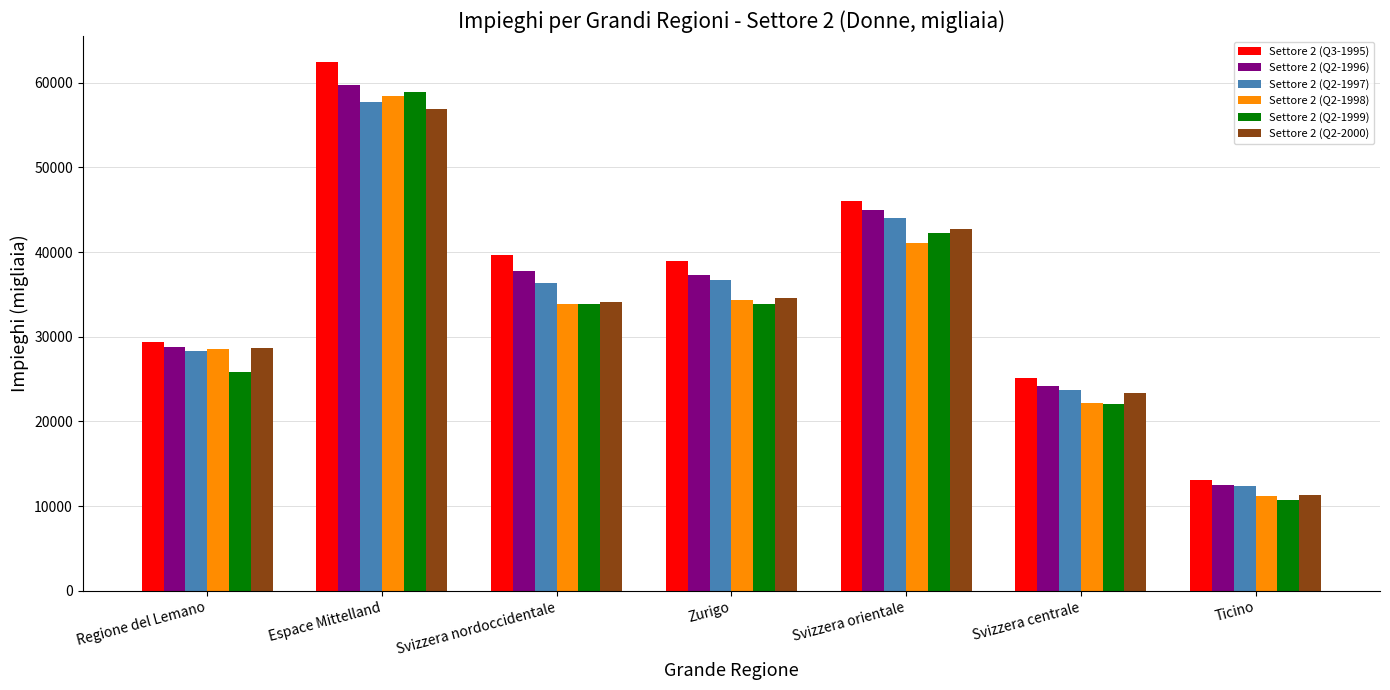

What is the label of the 1st bar from the left?

Regione del Lemano